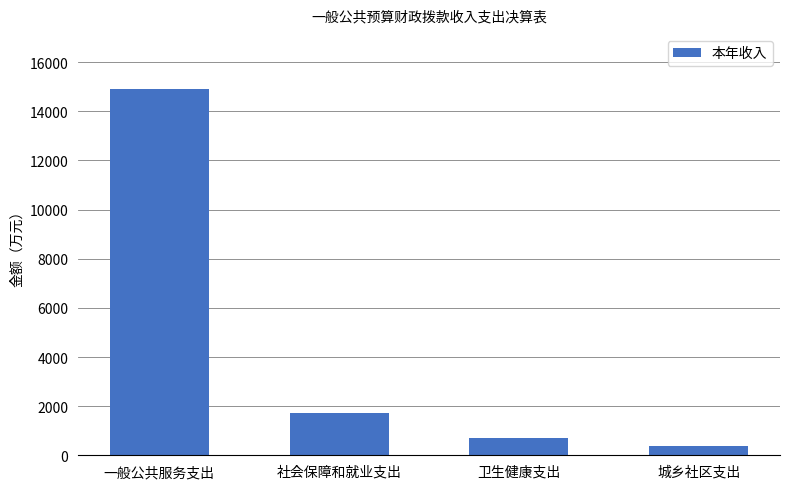

Approximately how many times larger is the value at 社会保障和就业支出 compared to 城乡社区支出?

4.5